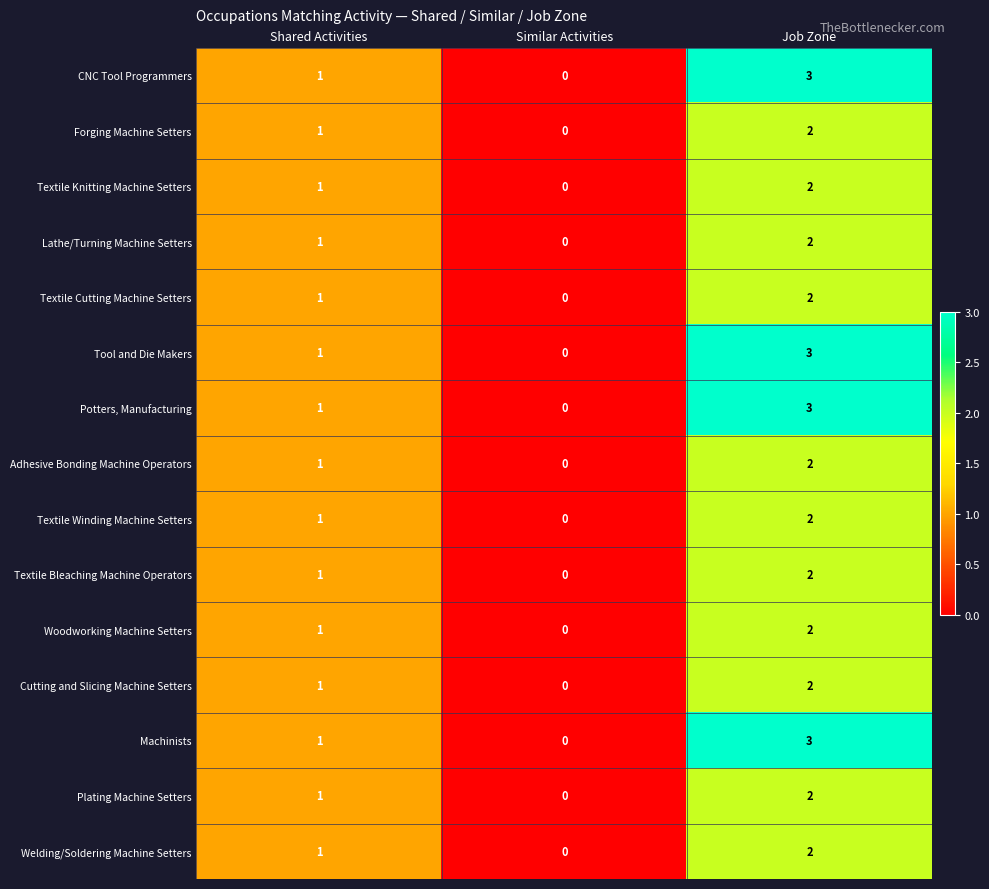

Which label corresponds to the largest value in the chart?

Job Zone